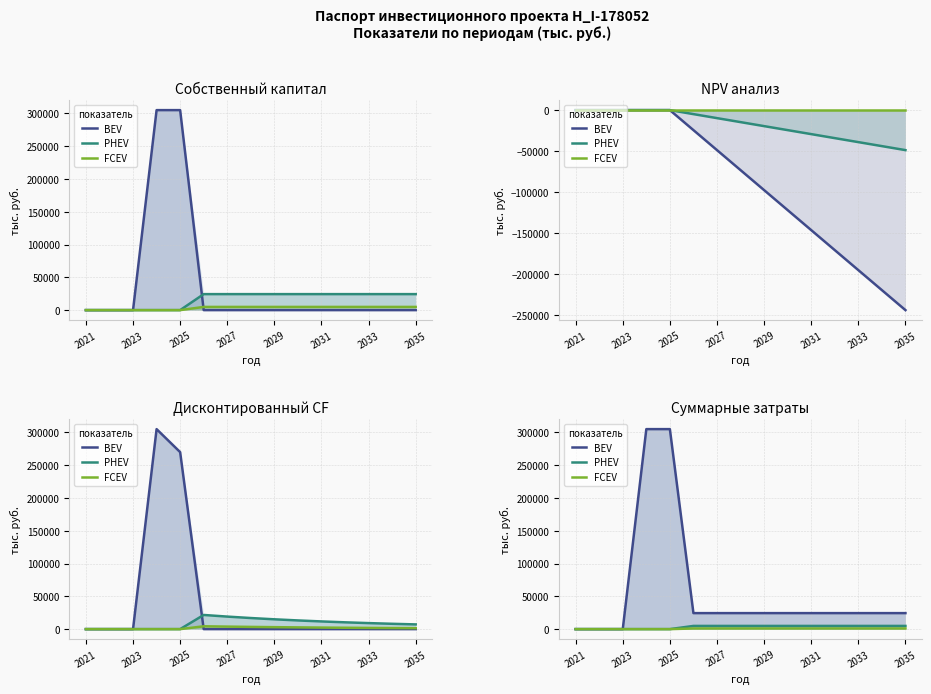

What is the total value across all series at 2027?

30279.5